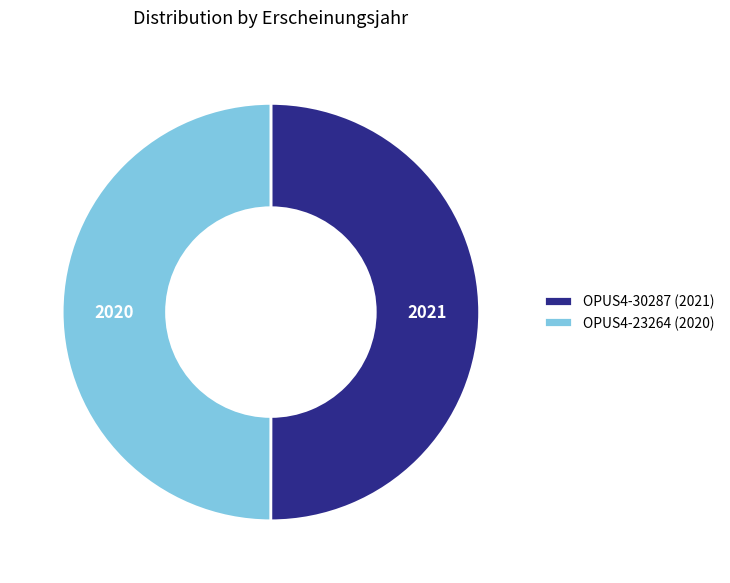

Do OPUS4-30287 (2021) and OPUS4-23264 (2020) together represent more than half of the pie?

Yes